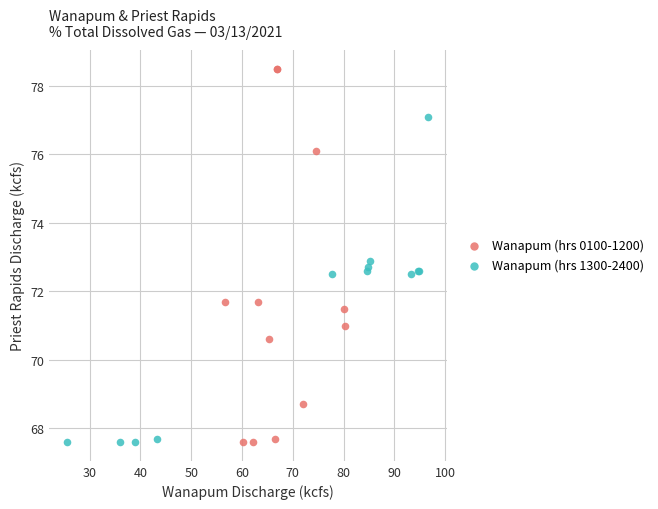

Which series has the widest spread of Y values?

Wanapum (hrs 0100-1200)